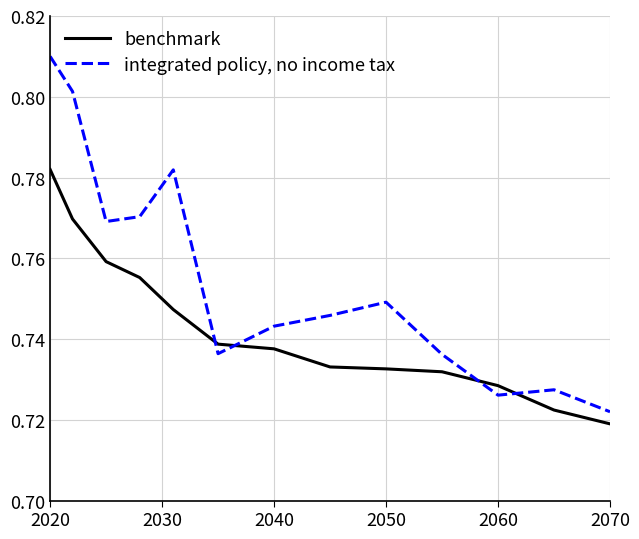

How many intersections are there between integrated policy, no income tax and benchmark?

4